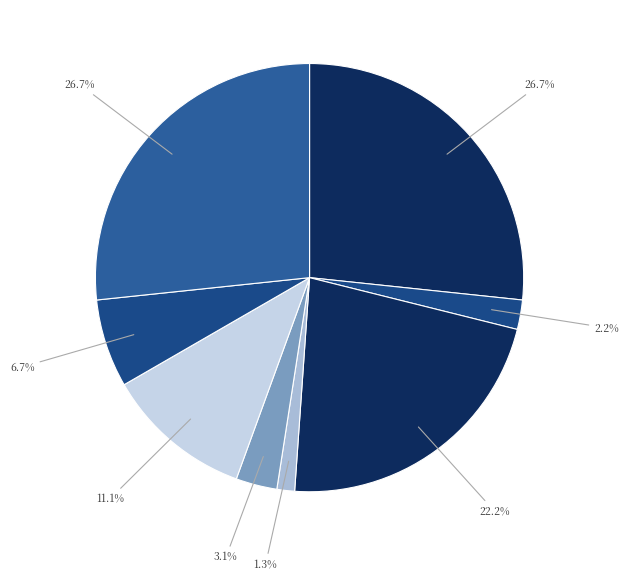

Rank the categories by value from lowest to highest.

Personal hygiene, Solo gym, Grooming, Healthy Eating, Pedicure, Manscaping, Personal Trainer, Spray Tanning